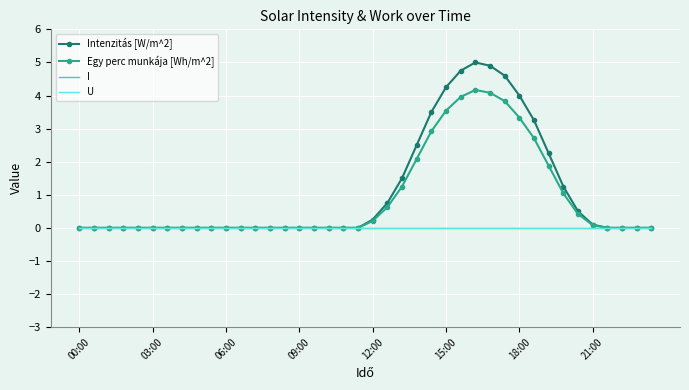

Which series has the largest total across all categories?

Intenzitás [W/m^2]